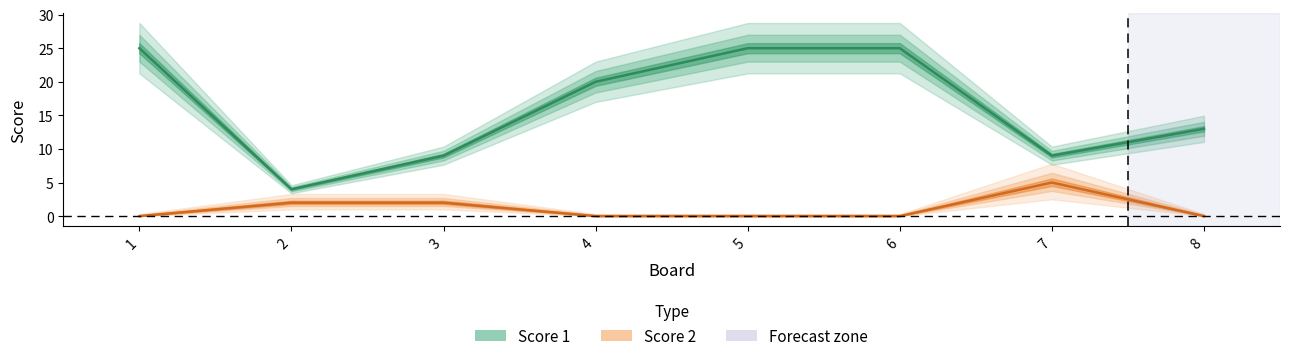

At how many categories does at least one series exceed 5?

7